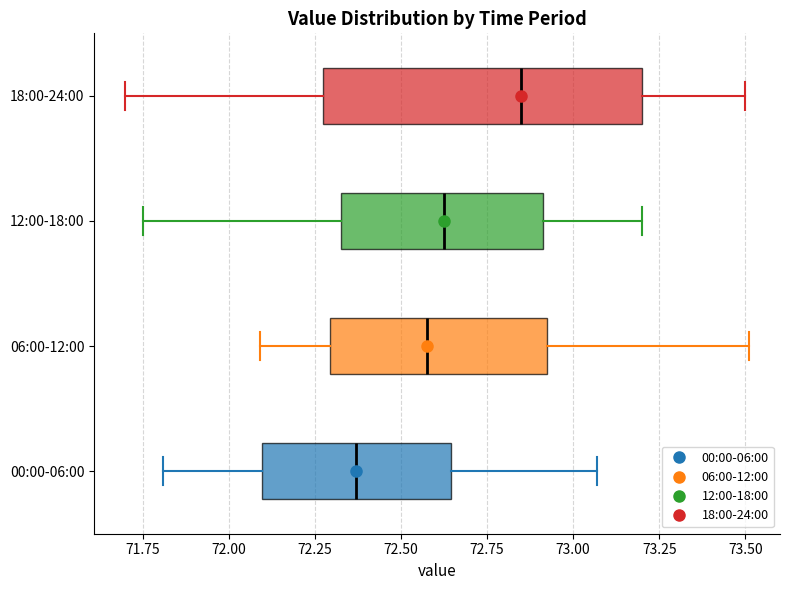

Reading bottom to top, transcribe this box plot: for each box, give where its median line is, the range the box spans, and where its two whiskers end, as read against the x-axis. The values are not printed on the chart, so give them approximately, as read against the axis.

00:00-06:00: median 72.35, box 72.10 to 72.65, whiskers 71.80 to 73.05
06:00-12:00: median 72.60, box 72.30 to 72.95, whiskers 72.10 to 73.50
12:00-18:00: median 72.65, box 72.35 to 72.90, whiskers 71.75 to 73.20
18:00-24:00: median 72.85, box 72.30 to 73.20, whiskers 71.70 to 73.50